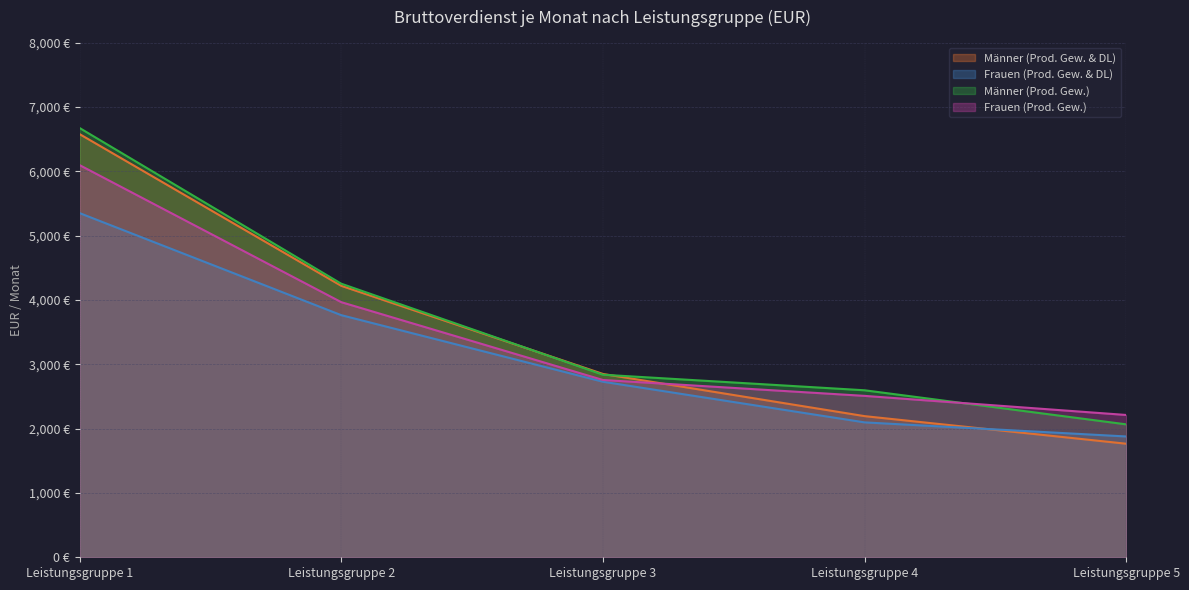

Reading left to right, list all the values displayed in this chart.

Männer (Prod. Gew. & DL): 6579	4220	2850	2194	1765
Frauen (Prod. Gew. & DL): 5351	3764	2729	2097	1878
Männer (Prod. Gew.): 6674	4253	2838	2596	2066
Frauen (Prod. Gew.): 6097	3966	2756	2509	2212